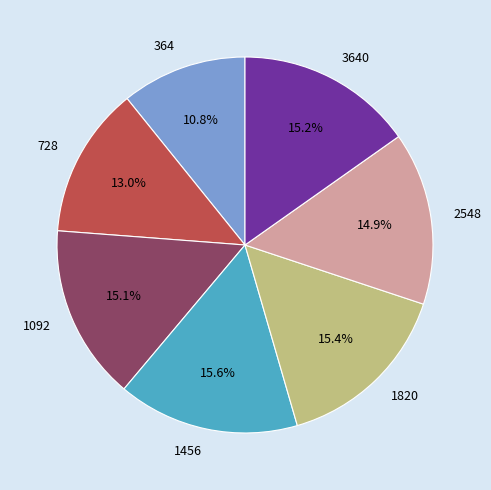

What is the smallest slice in the pie chart?

364